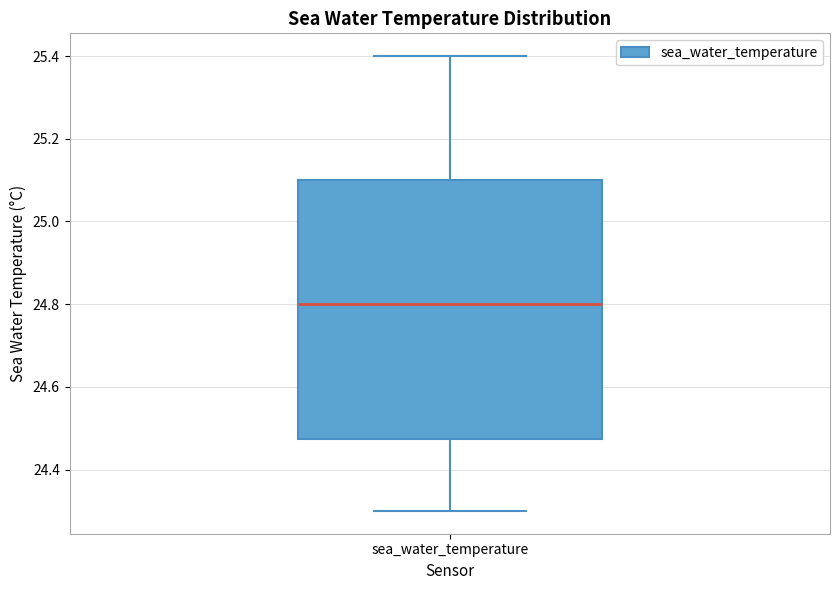

Transcribe this box plot: give where the median line is, the range the box spans, and where the two whiskers end, as read against the y-axis. The values are not printed on the chart, so give them approximately, as read against the axis.

median 24.80, box 24.48 to 25.10, whiskers 24.30 to 25.40